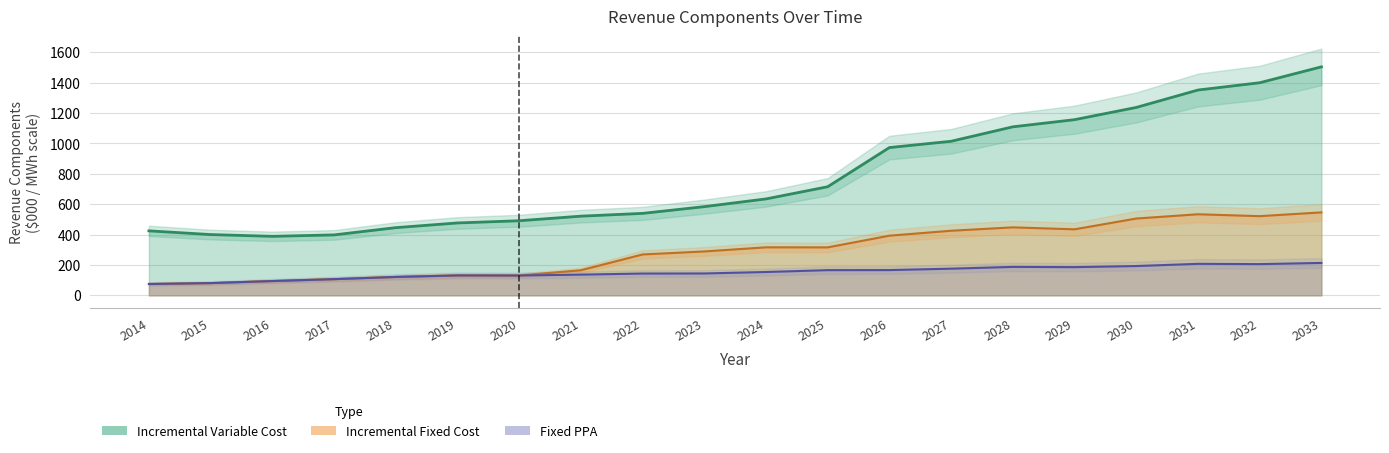

How many lines are shown in the chart?

3